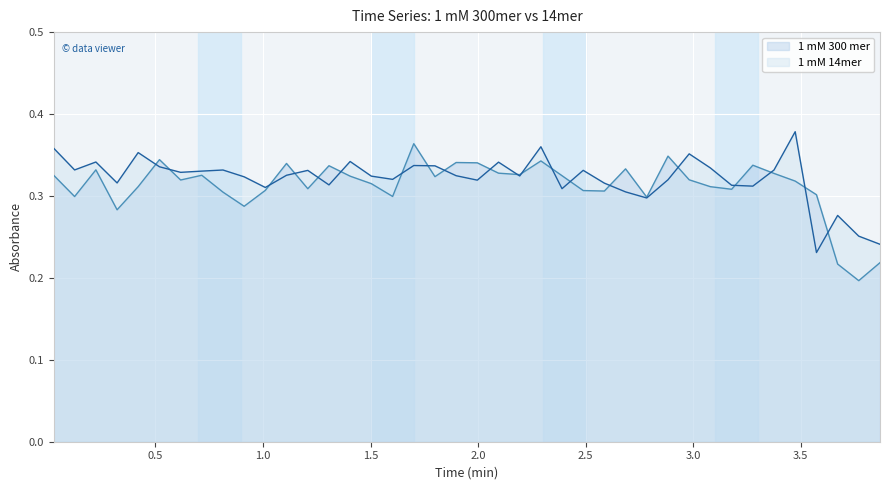

In 1 mM 300 mer, how many points are higher than both neighbors (excluding endpoints)?

11